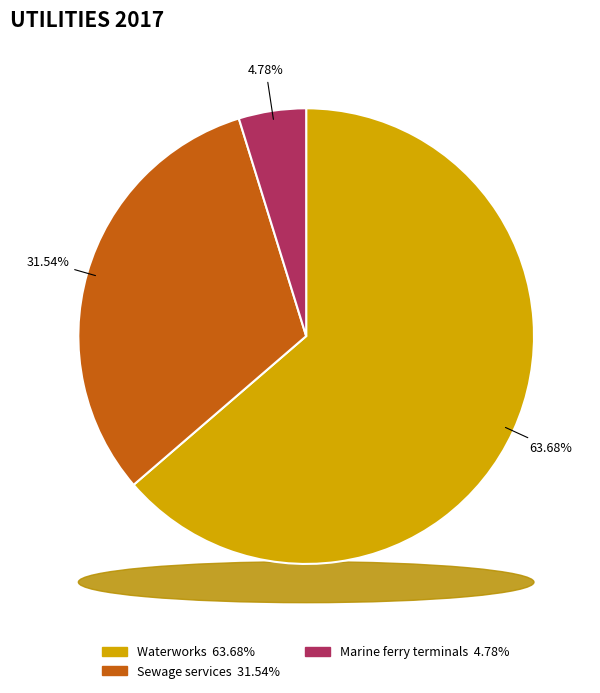

To the nearest percent, what is the difference between the largest and smallest slice percentages?

59%